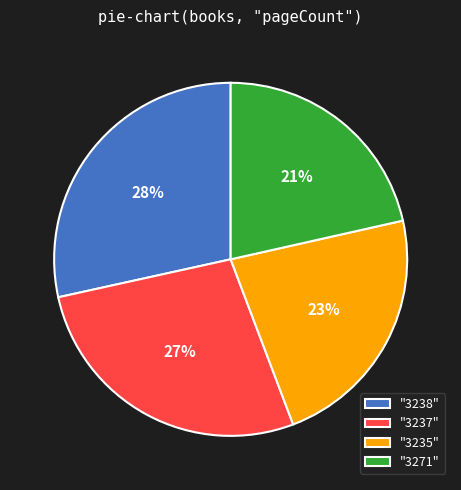

Is the sum of "3238" and "3237" greater than half?

Yes